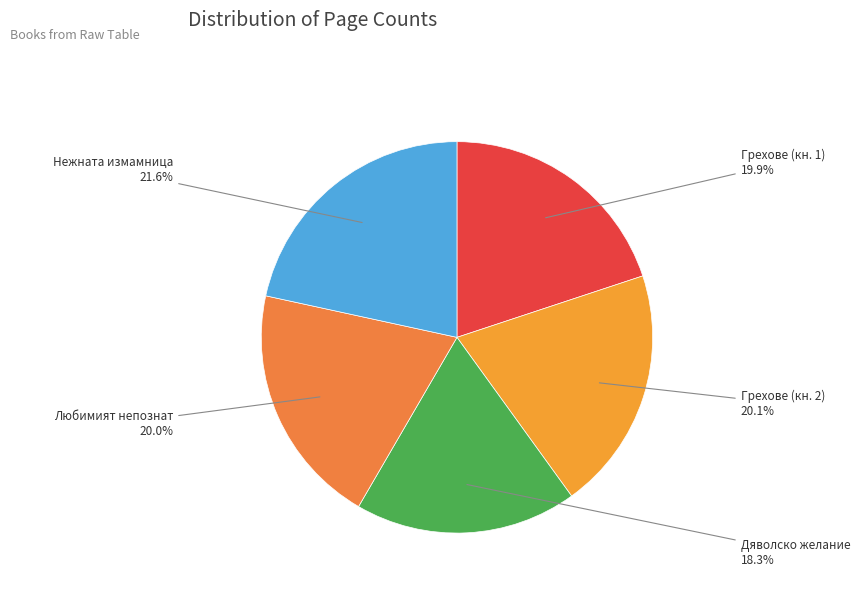

What portion of the pie excludes Грехове (кн. 1)?

80.1%